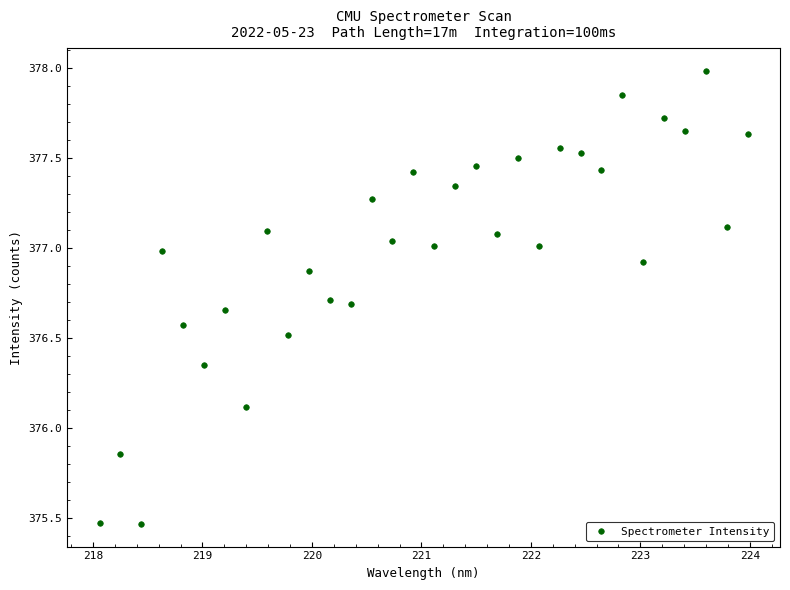

What is the range of X values (max minus min)?

5.9